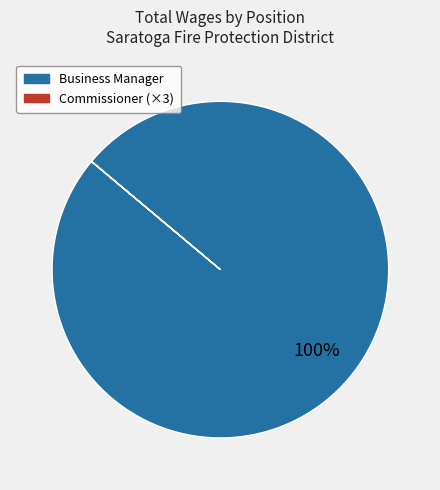

Is there a majority slice in this chart?

Yes